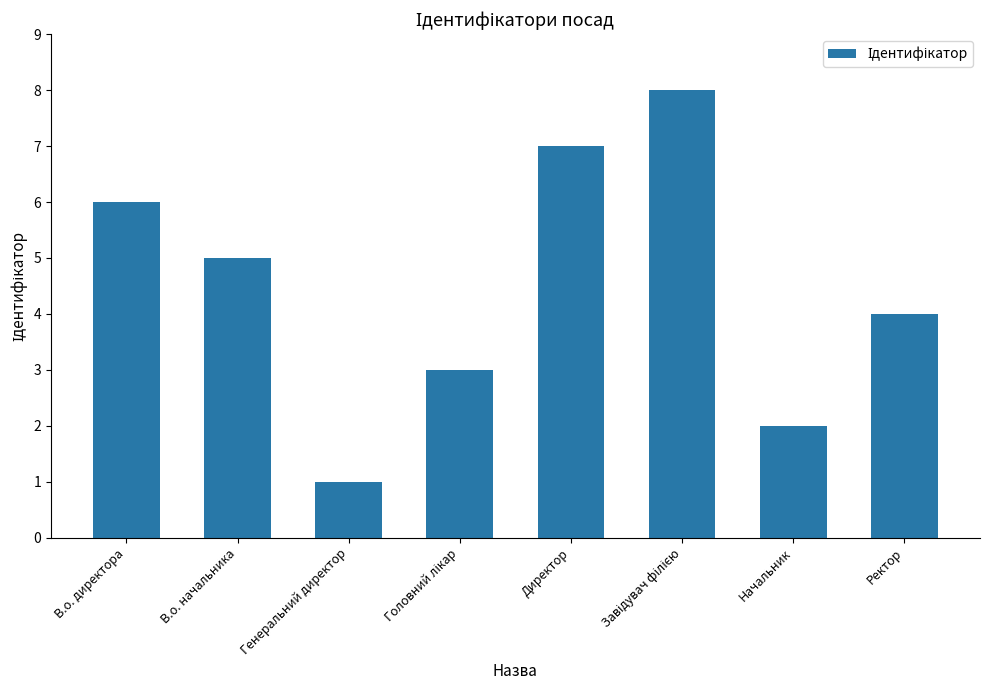

Reading left to right, list all the values displayed in this chart.

6	5	1	3	7	8	2	4